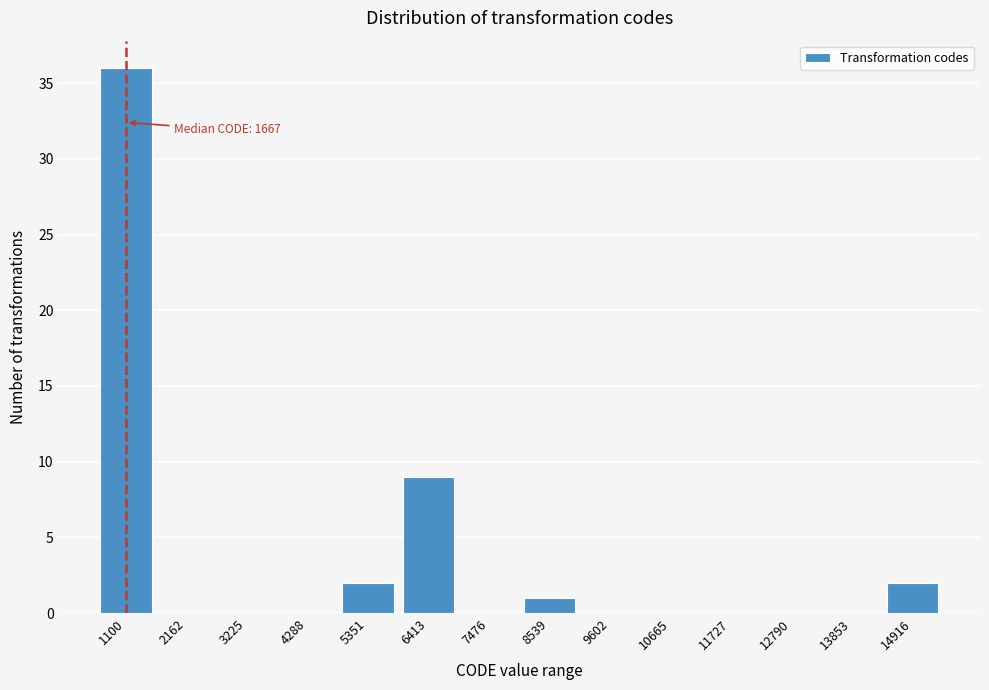

Reading left to right, what are all the values shown in this chart?

1100=36	2162=0	3225=0	4288=0	5351=2	6413=9	7476=0	8539=1	9602=0	10665=0	11727=0	12790=0	13853=0	14916=2